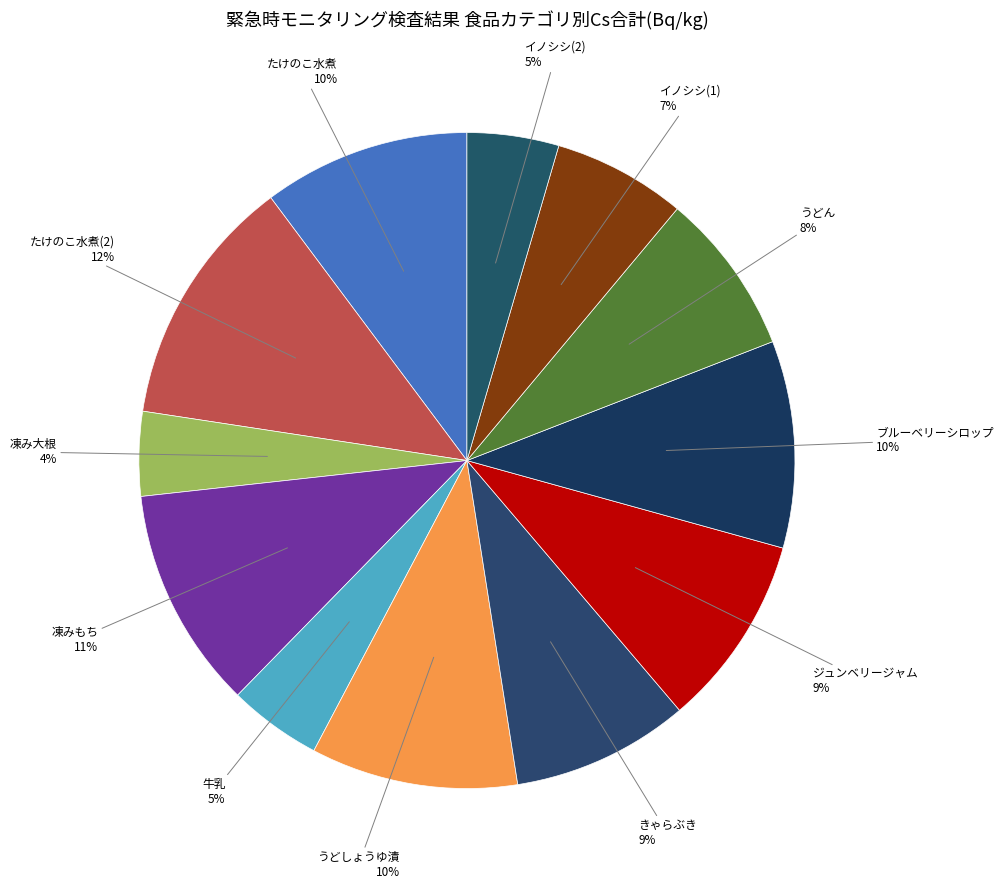

What percentage is the たけのこ水煮 slice, to the nearest percent?

10%